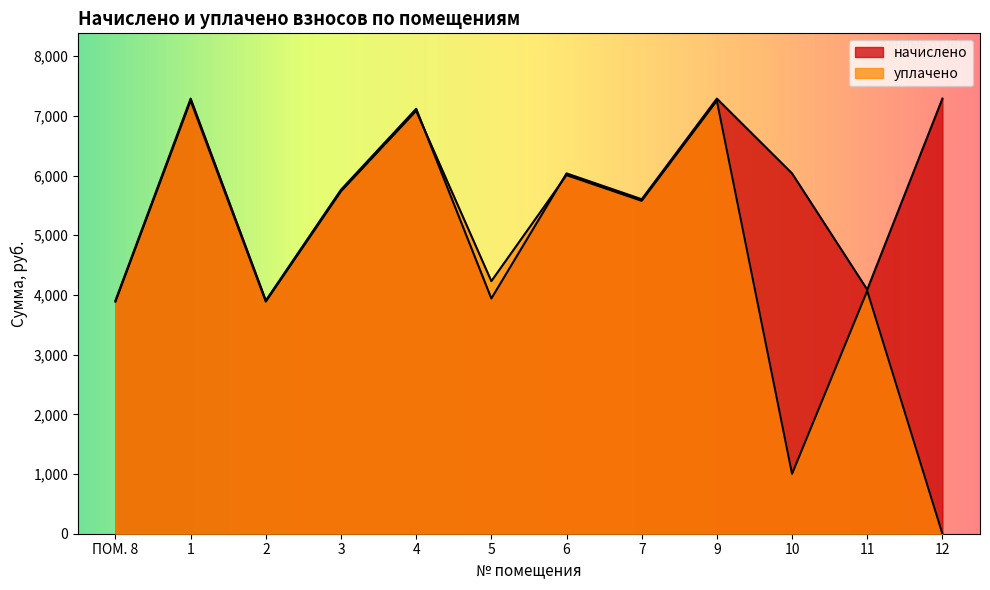

How many data points in начислено are less than 6035?

6